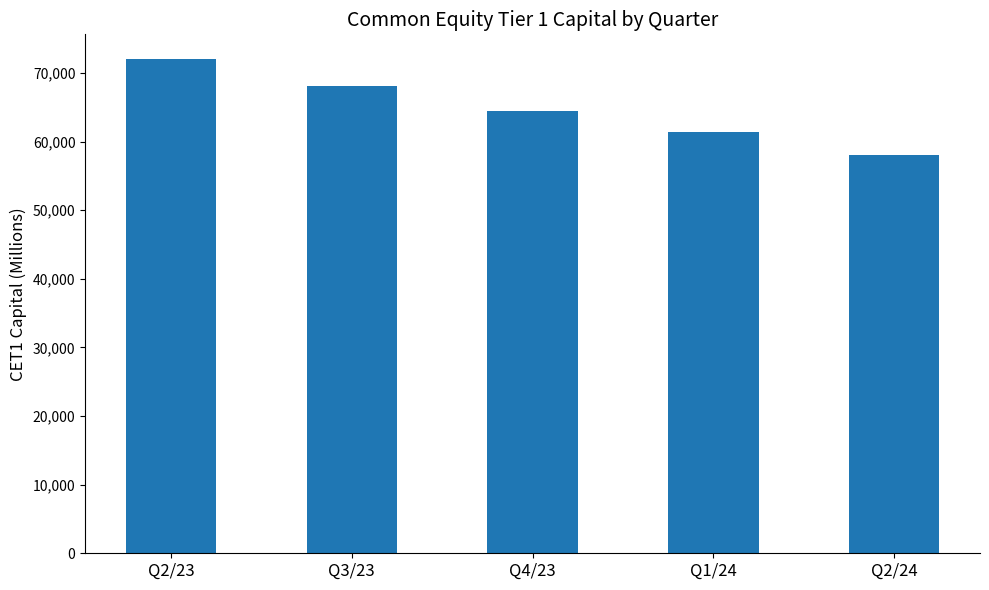

Count the number of data series in this chart.

1